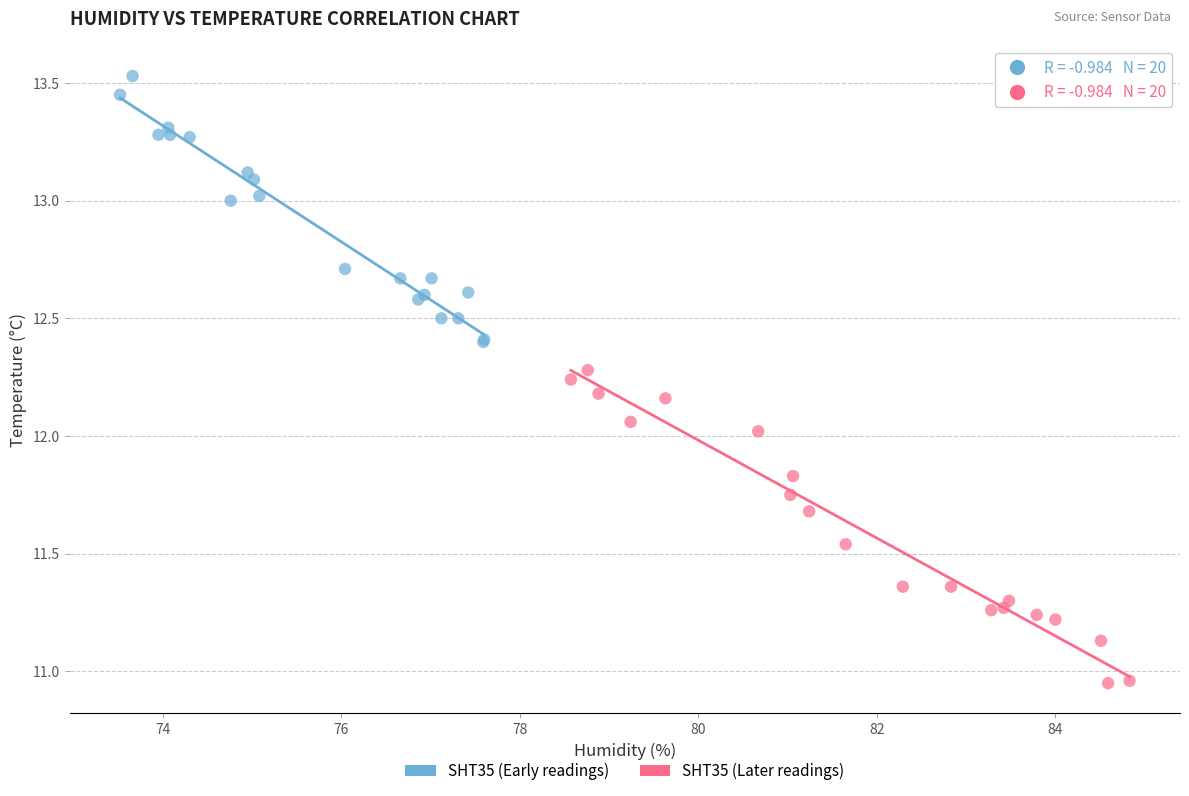

Which series has the widest spread of Y values?

SHT35 (Later readings)